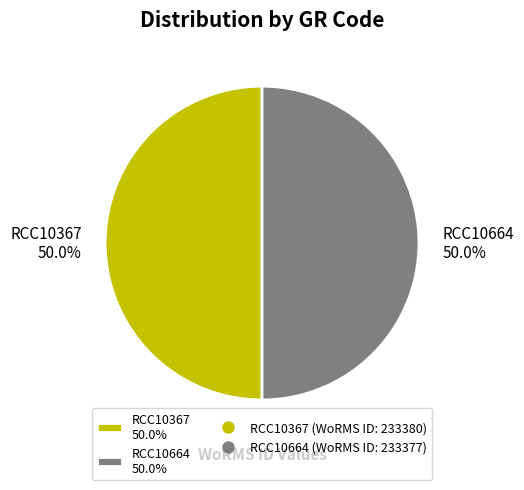

How many slices are in this pie chart?

2